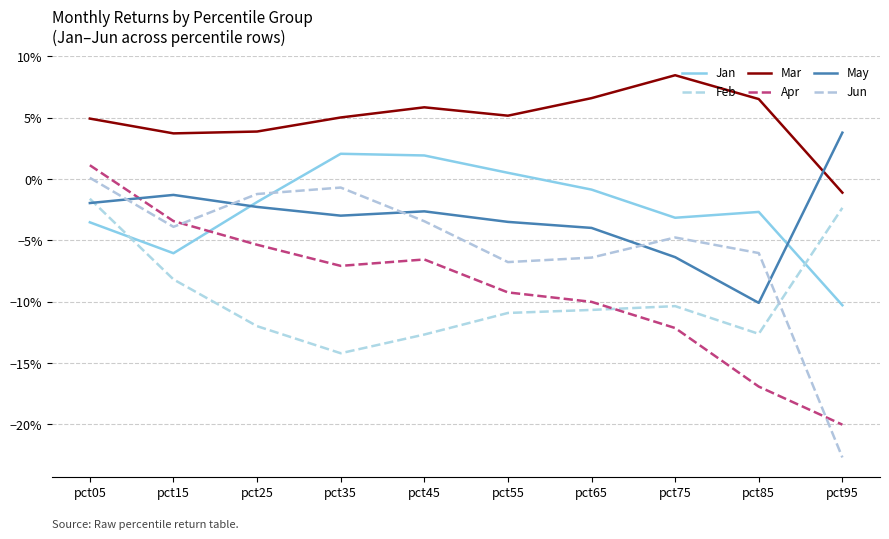

At how many categories does at least one series exceed 0?

10